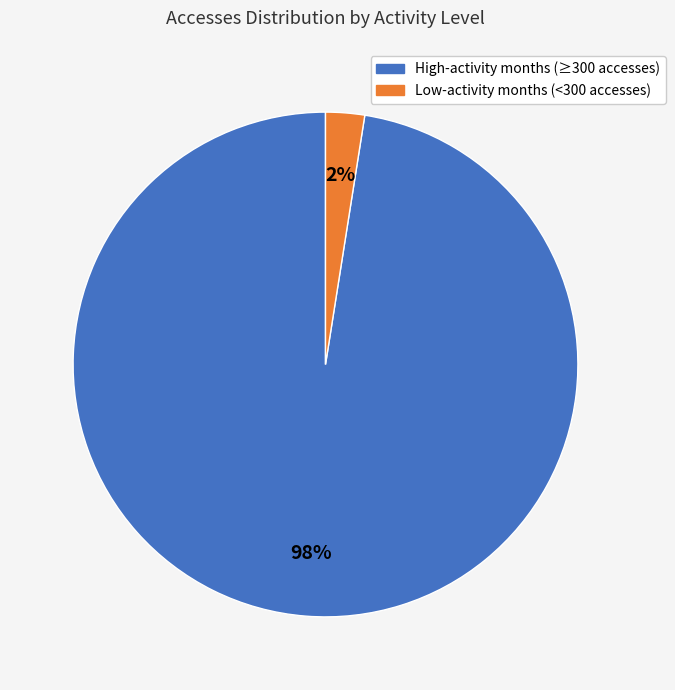

To the nearest percent, what is the average slice percentage?

50%